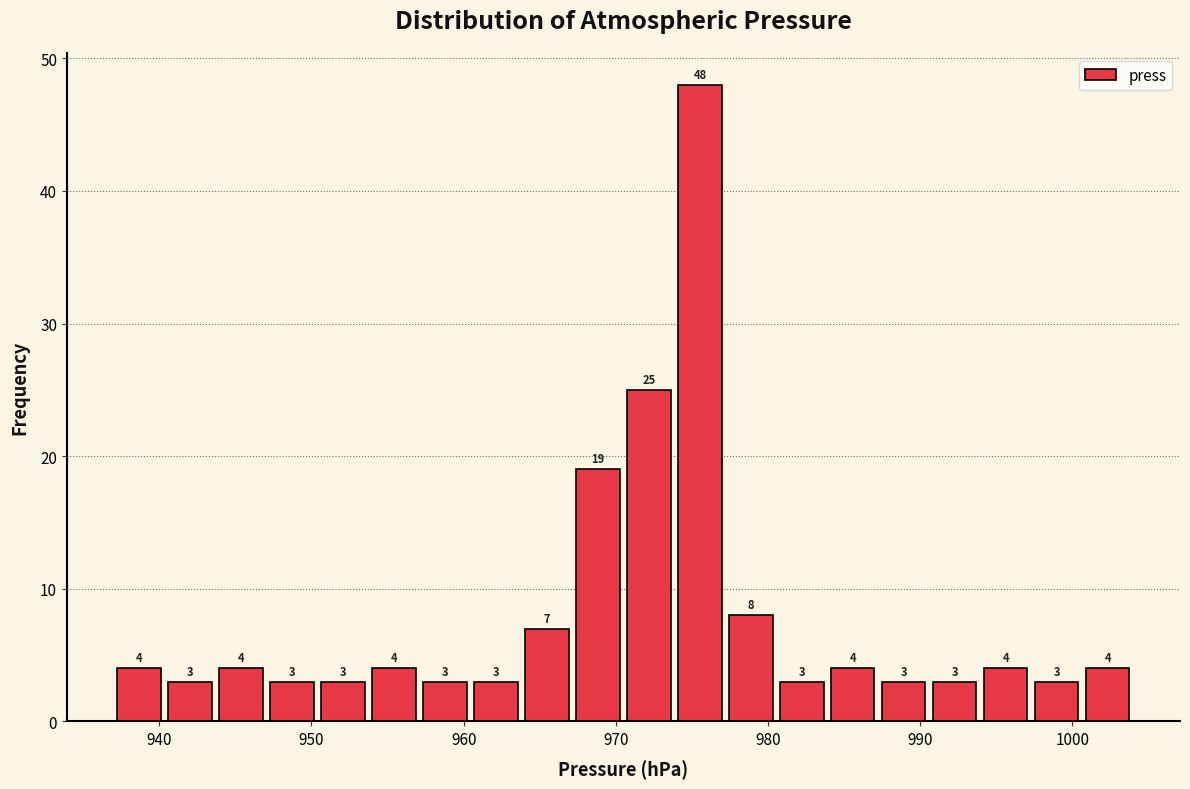

Read against the x-axis, roughly where is the centre of the tallest bar?

976